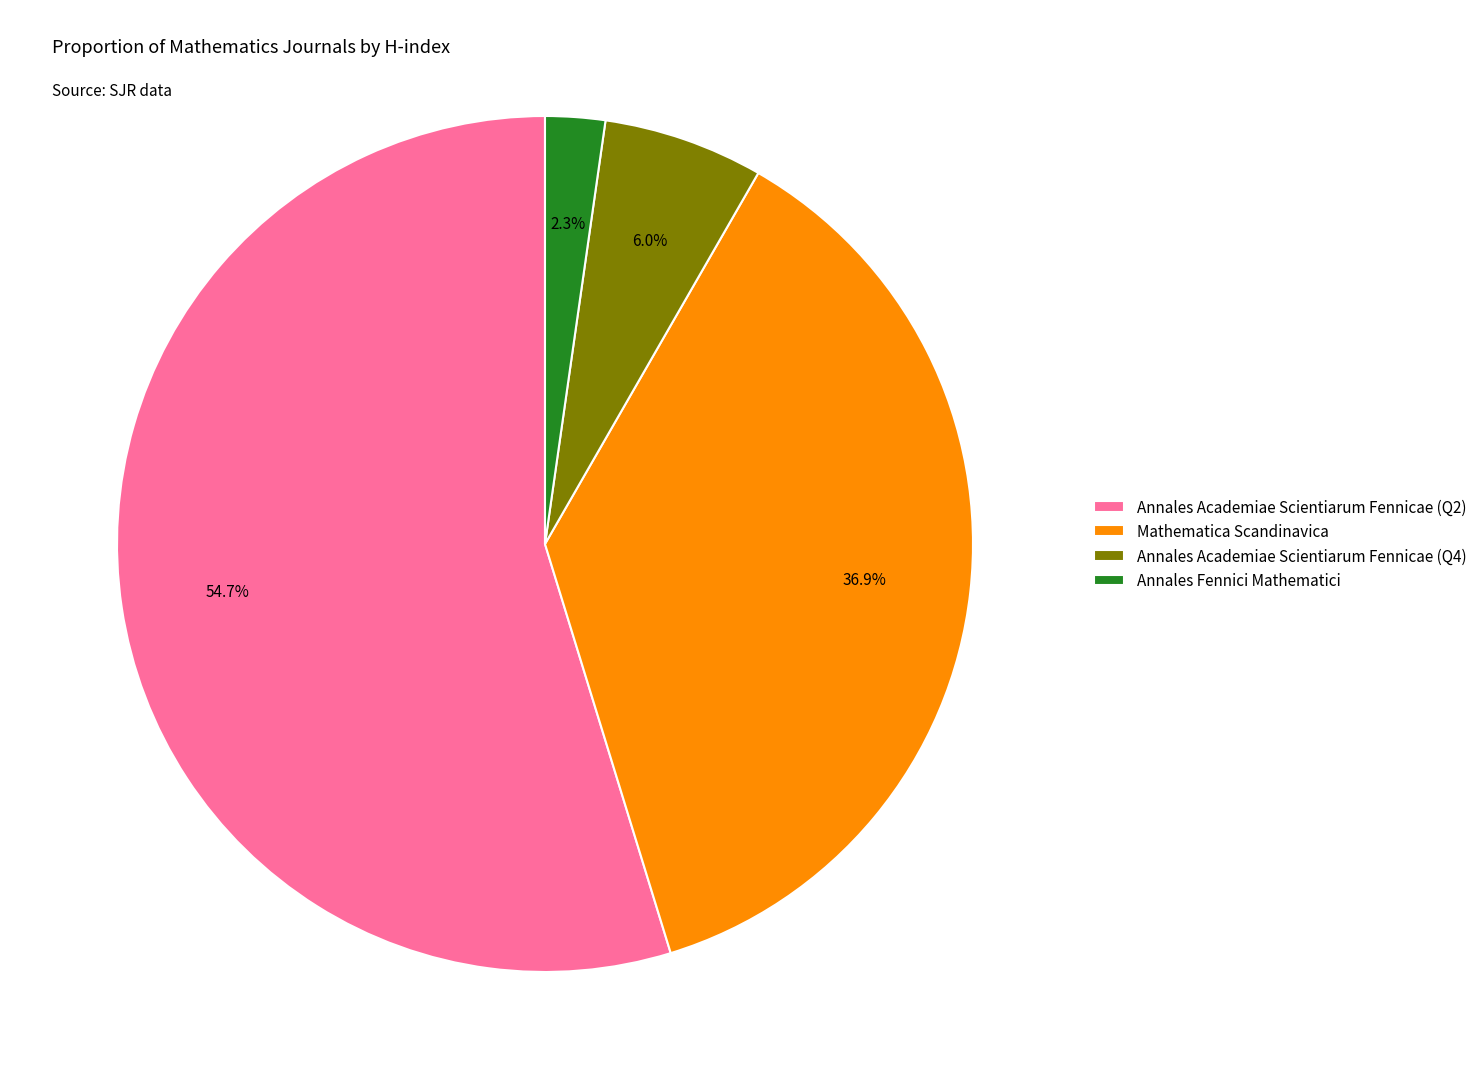

To the nearest percent, what is the combined percentage of Annales Academiae Scientiarum Fennicae (Q2) and Annales Academiae Scientiarum Fennicae (Q4)?

61%